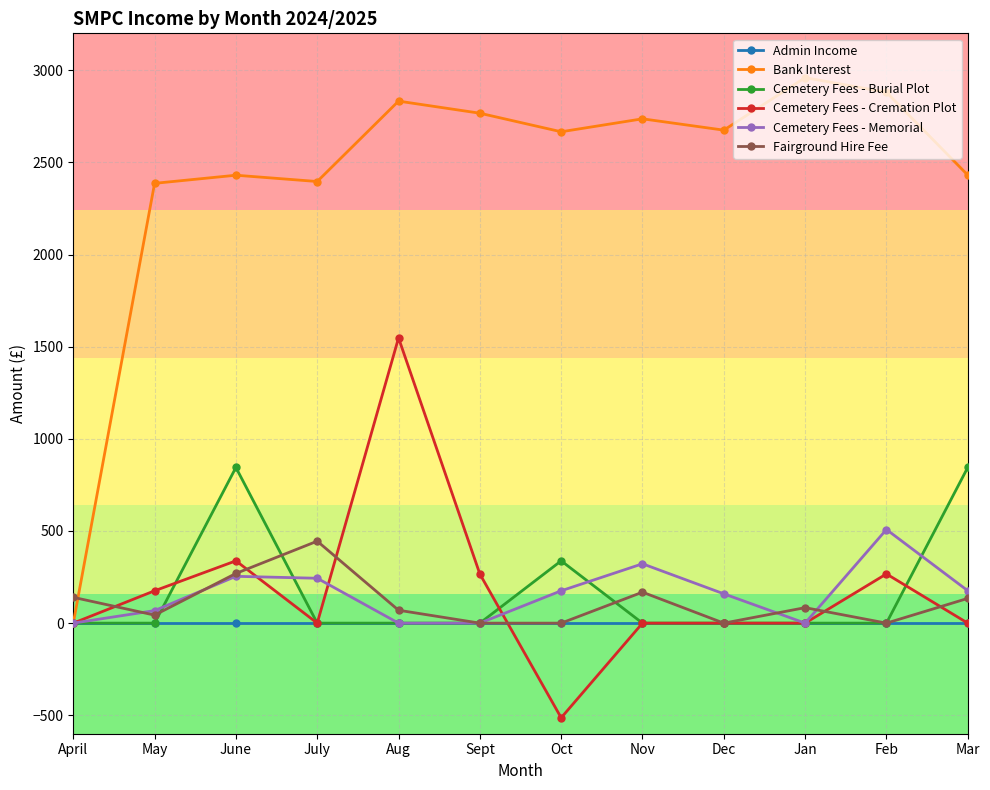

How many categories are shown in the chart?

12